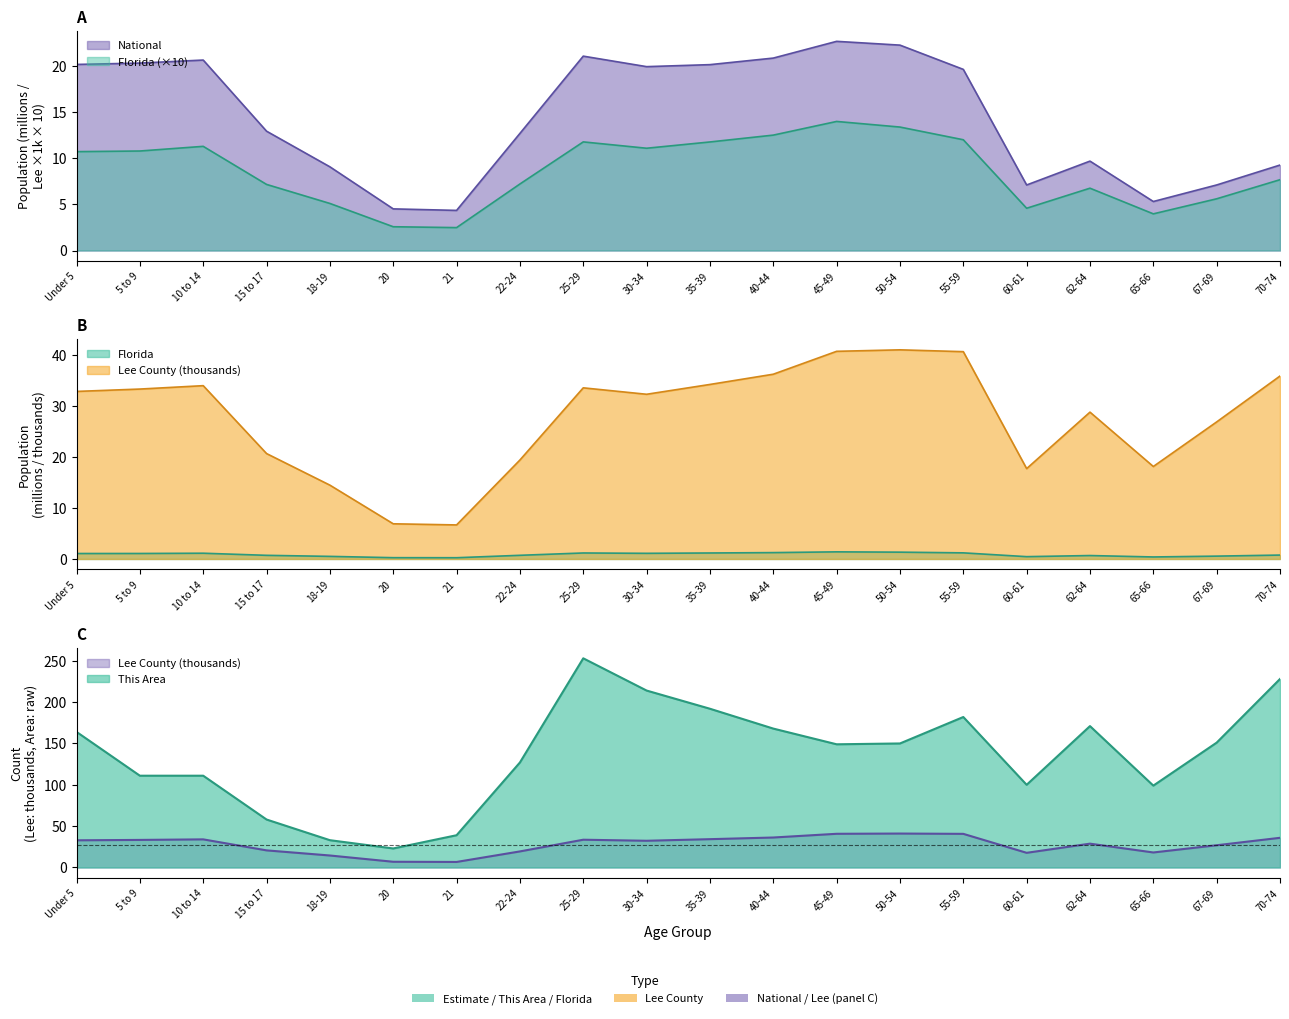

Reading right to left, what are all the values shown in this chart?

This Area: 70-74=228.0	67-69=151.0	65-66=99.0	62-64=171.0	60-61=100.0	55-59=182.0	50-54=150.0	45-49=149.0	40-44=168.0	35-39=192.0	30-34=214.0	25-29=253.0	22-24=127.0	21=39.0	20=23.0	18-19=33.0	15 to 17=58.0	10 to 14=111.0	5 to 9=111.0	Under 5=164.0
Lee County: 70-74=35.9	67-69=26.9	65-66=18.1	62-64=28.8	60-61=17.7	55-59=40.7	50-54=41.0	45-49=40.7	40-44=36.2	35-39=34.2	30-34=32.3	25-29=33.6	22-24=19.4	21=6.7	20=6.9	18-19=14.5	15 to 17=20.7	10 to 14=34.0	5 to 9=33.3	Under 5=32.9
Florida: 70-74=7.7	67-69=5.6	65-66=4.0	62-64=6.8	60-61=4.6	55-59=12.0	50-54=13.4	45-49=14.0	40-44=12.5	35-39=11.8	30-34=11.1	25-29=11.8	22-24=7.2	21=2.5	20=2.6	18-19=5.1	15 to 17=7.2	10 to 14=11.3	5 to 9=10.8	Under 5=10.7
National: 70-74=9.3	67-69=7.1	65-66=5.3	62-64=9.7	60-61=7.1	55-59=19.7	50-54=22.3	45-49=22.7	40-44=20.9	35-39=20.2	30-34=20.0	25-29=21.1	22-24=12.7	21=4.4	20=4.5	18-19=9.1	15 to 17=13.0	10 to 14=20.7	5 to 9=20.3	Under 5=20.2